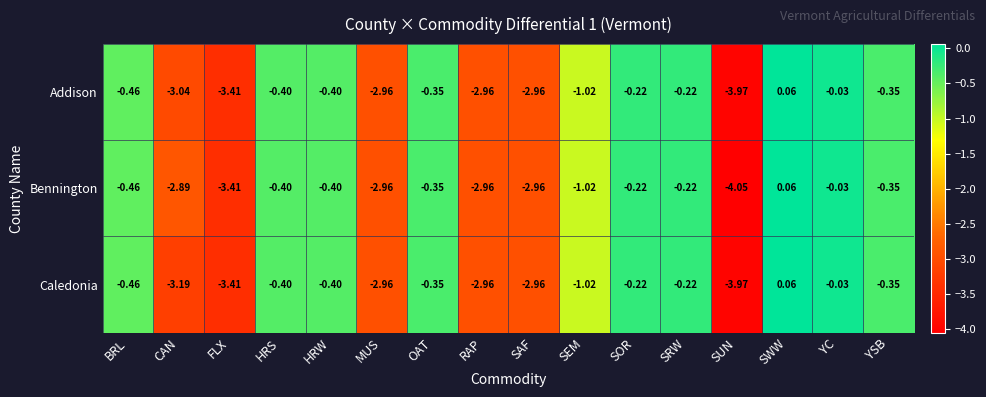

At which label does Caledonia first exceed 0?

SWW